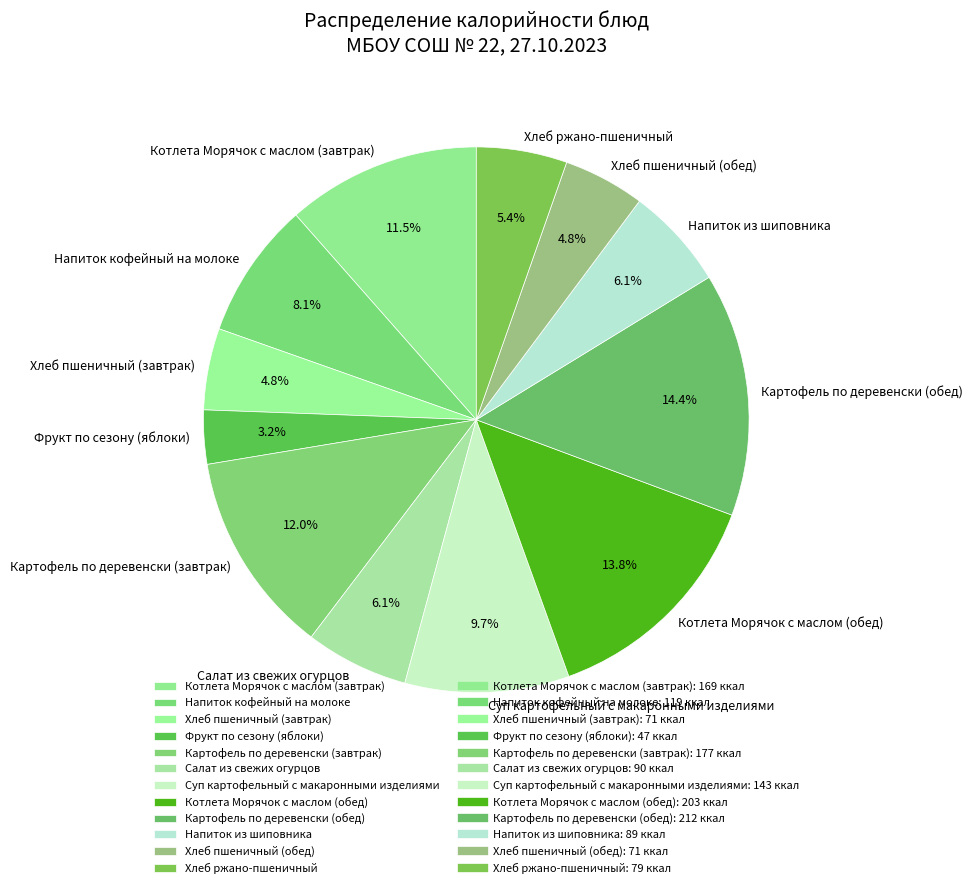

Approximately how many times larger is the value at Хлеб пшеничный (обед) compared to Напиток из шиповника?

0.8